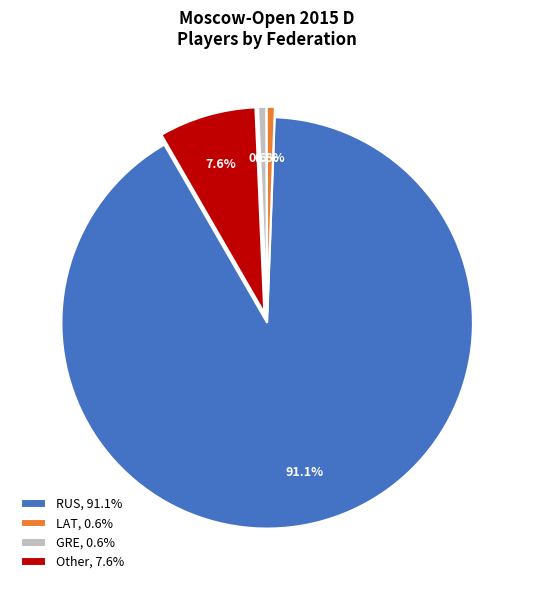

How much of the chart is everything except LAT, 0.6%?

99.4%